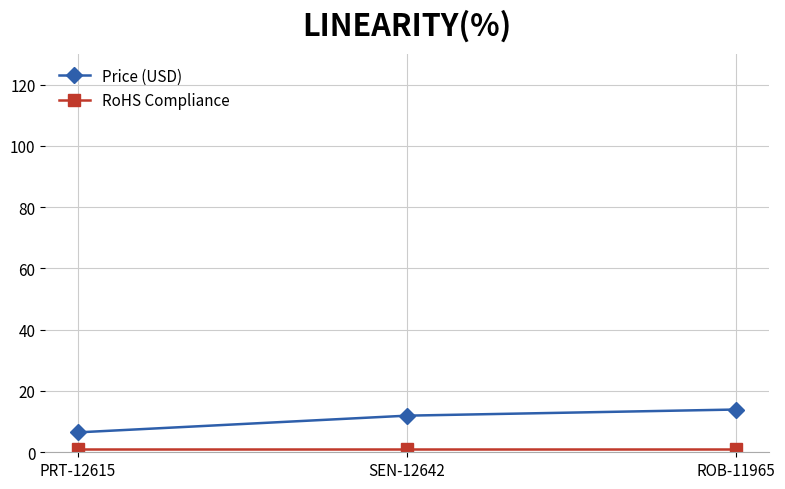

What is the label of the 1st point from the right?

ROB-11965